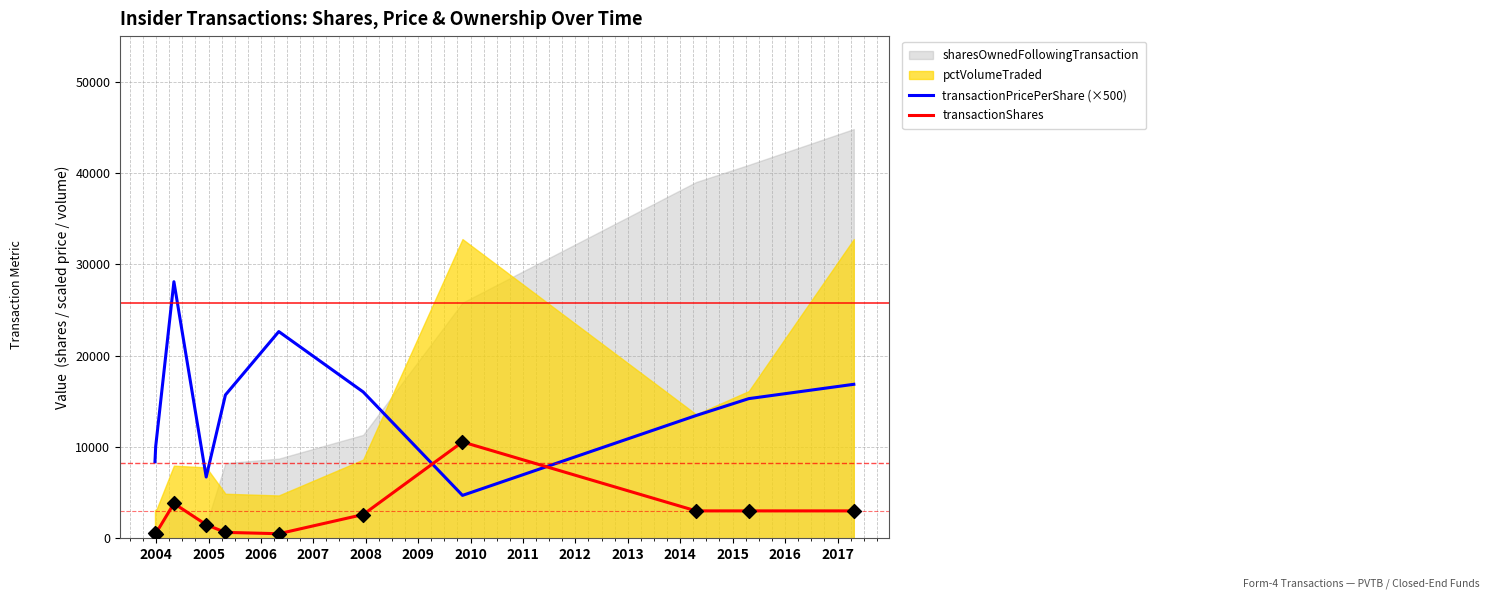

Is the value of transactionShares at 2003 greater than the value of transactionPricePerShare (×500) at 2013?

No